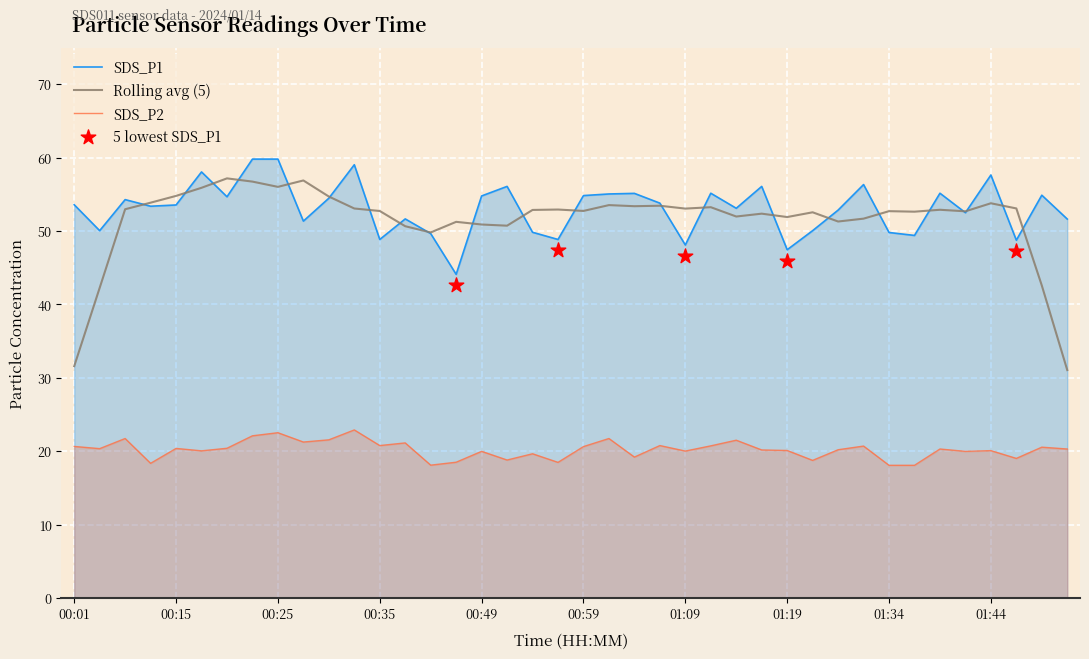

Which series reaches the minimum Y coordinate?

SDS_P2